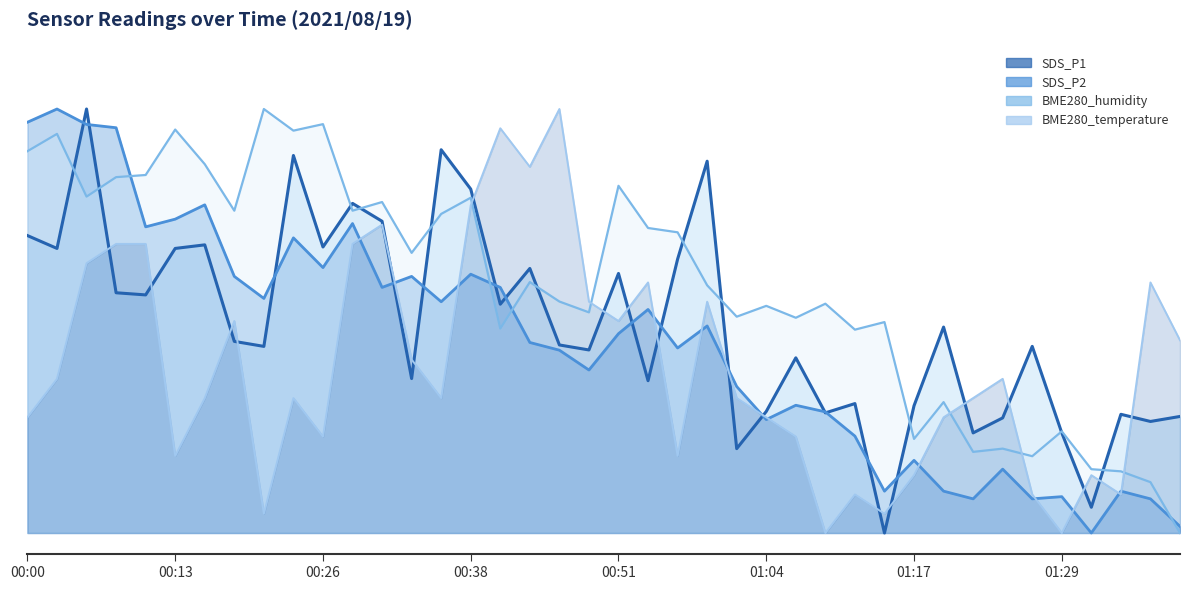

Which series has the largest total across all categories?

BME280_humidity